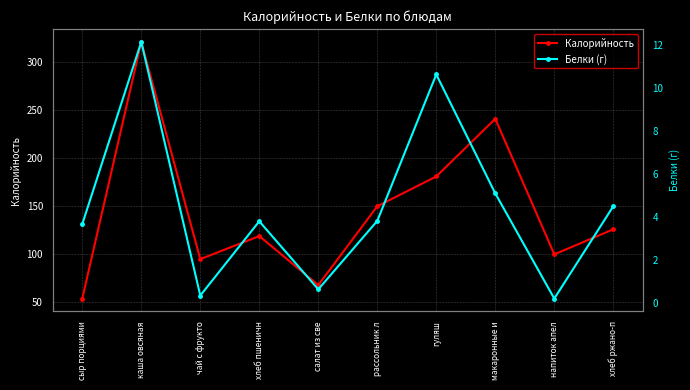

What is the label of the 5th point from the left?

салат из све